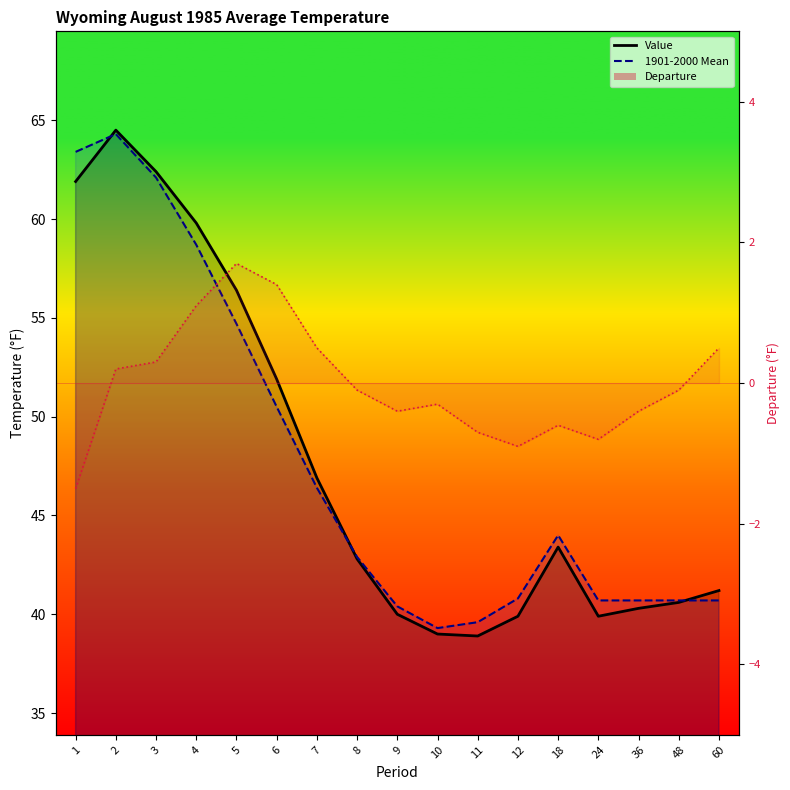

At which label does Departure reach its peak?

5